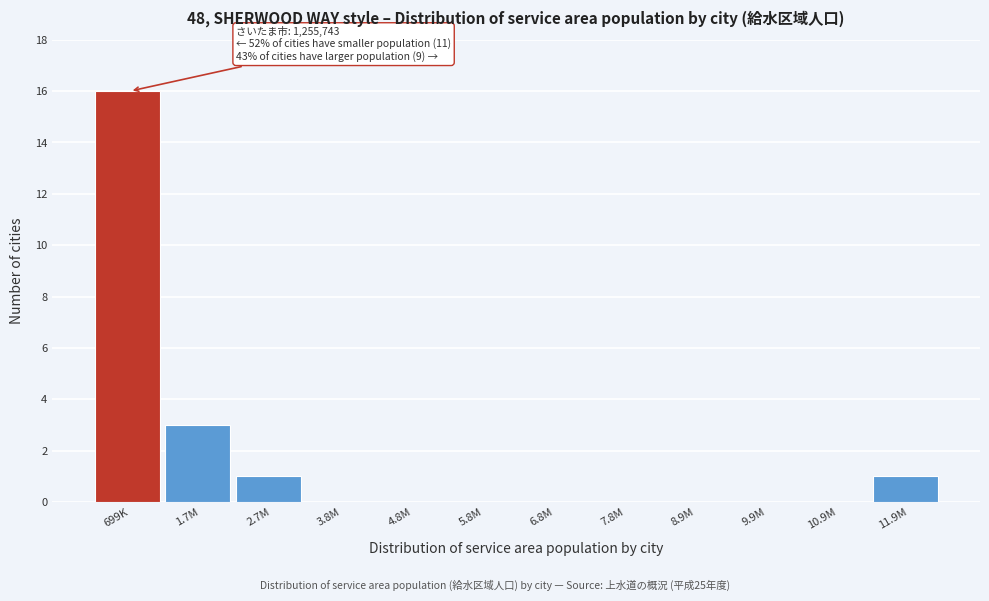

Reading left to right, extract all data points from this chart.

699K=16	1.7M=3	2.7M=1	3.8M=0	4.8M=0	5.8M=0	6.8M=0	7.8M=0	8.9M=0	9.9M=0	10.9M=0	11.9M=1